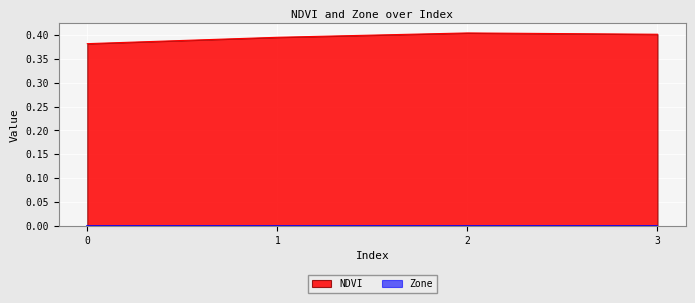

Reading left to right, list all the values displayed in this chart.

0.4	0.4	0.4	0.4